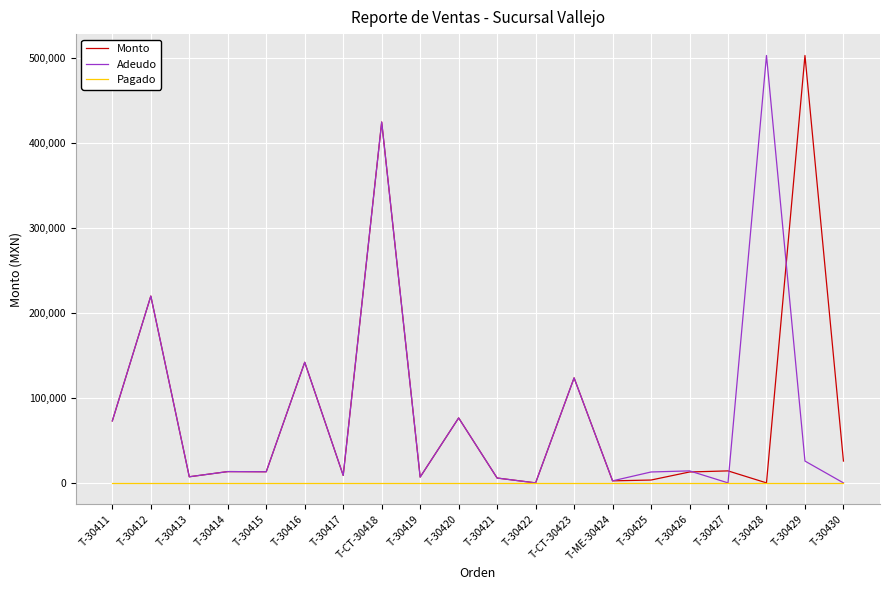

At which category is the sum across all series the highest?

T-CT-30418